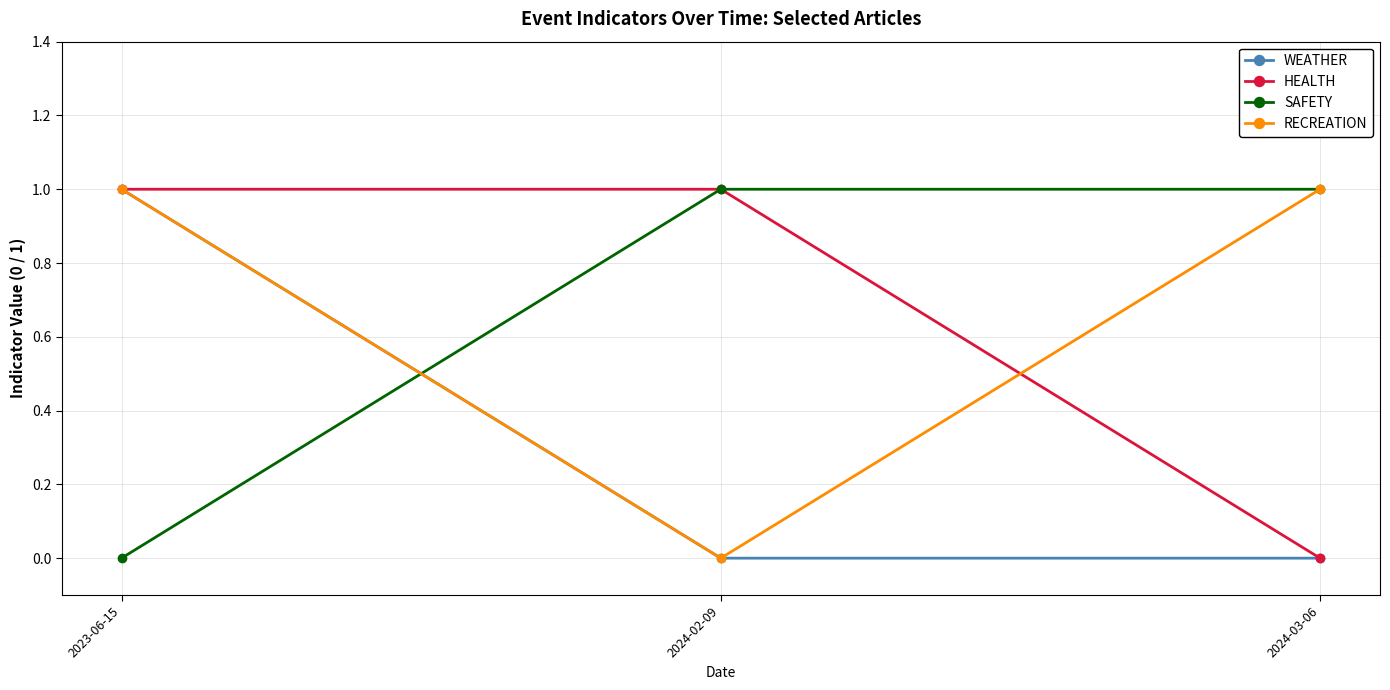

What position from the right is 2024-03-06?

1